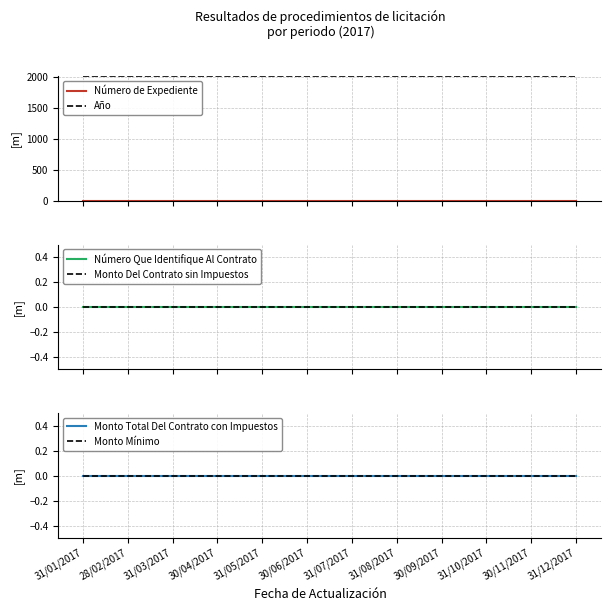

Where is Monto Mínimo nearest to the value 0?

31/01/2017